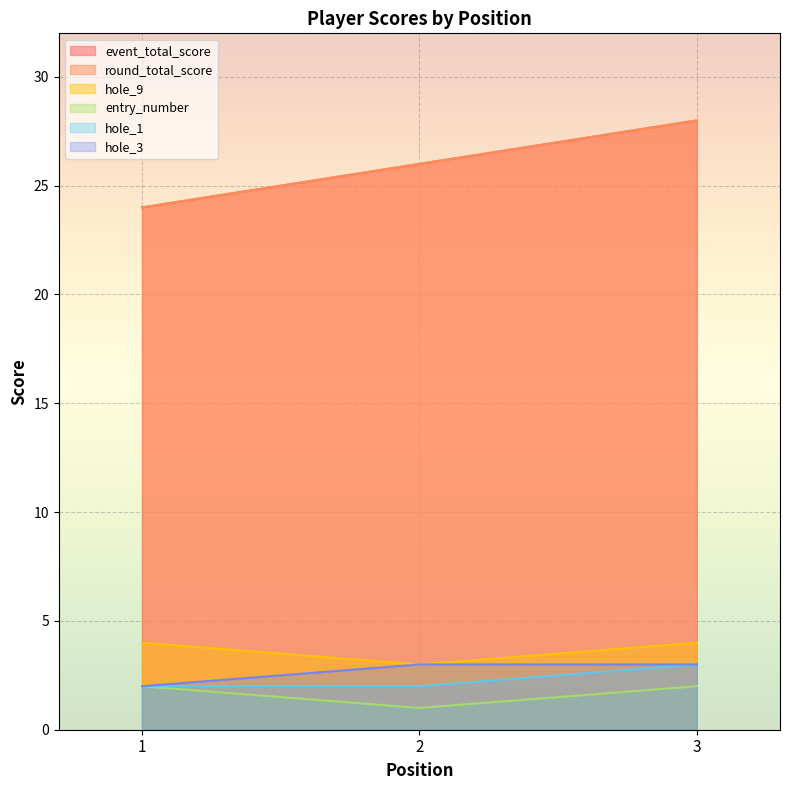

The round_total_score series shows 16 at 3. True or false?

False